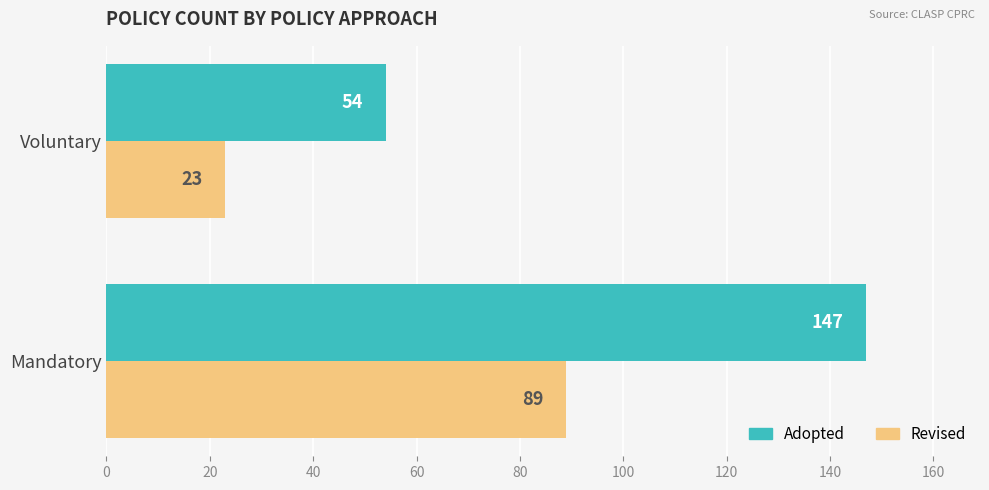

At which label does Adopted reach its minimum?

Voluntary